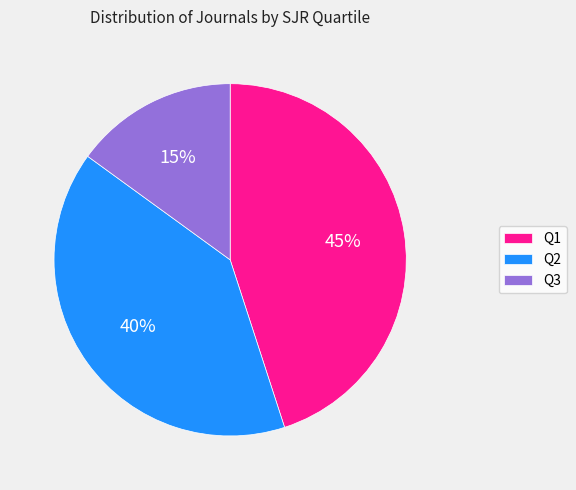

Which has a higher value, Q2 or Q3?

Q2